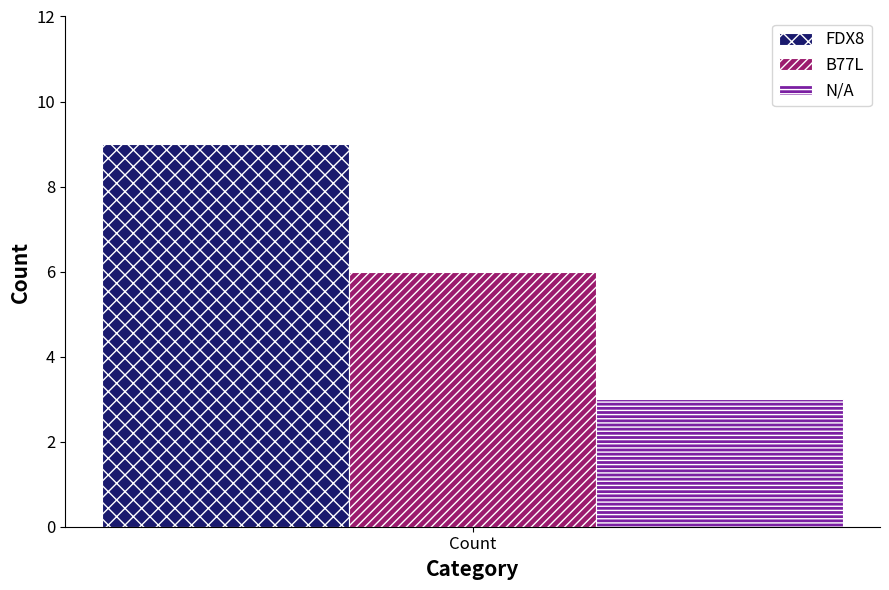

What is the minimum value for FDX8?

9